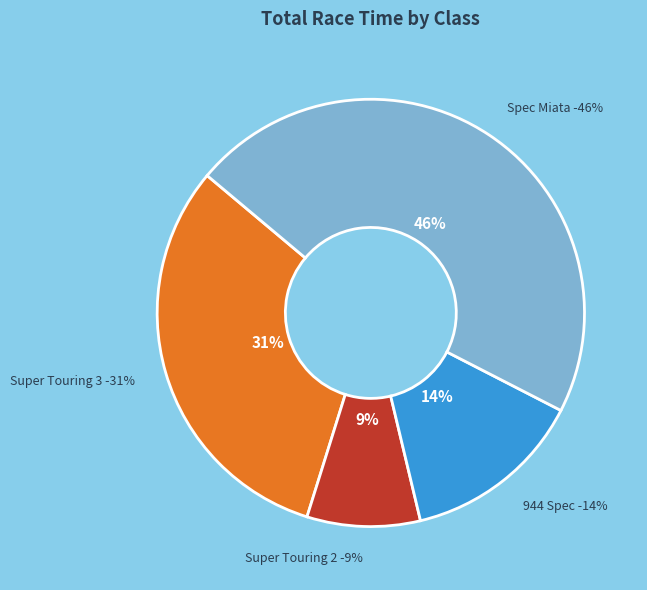

What is the largest slice in the pie chart?

Spec Miata